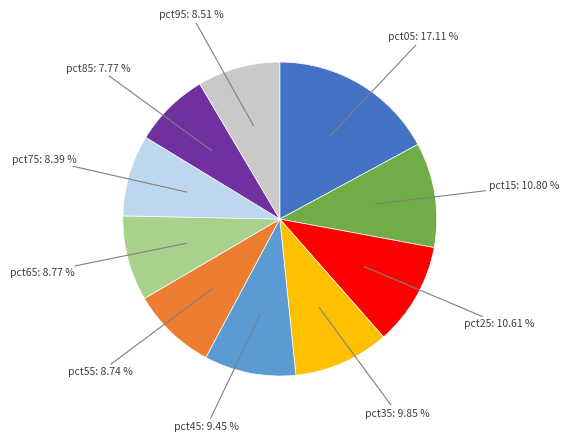

Is there a majority slice in this chart?

No